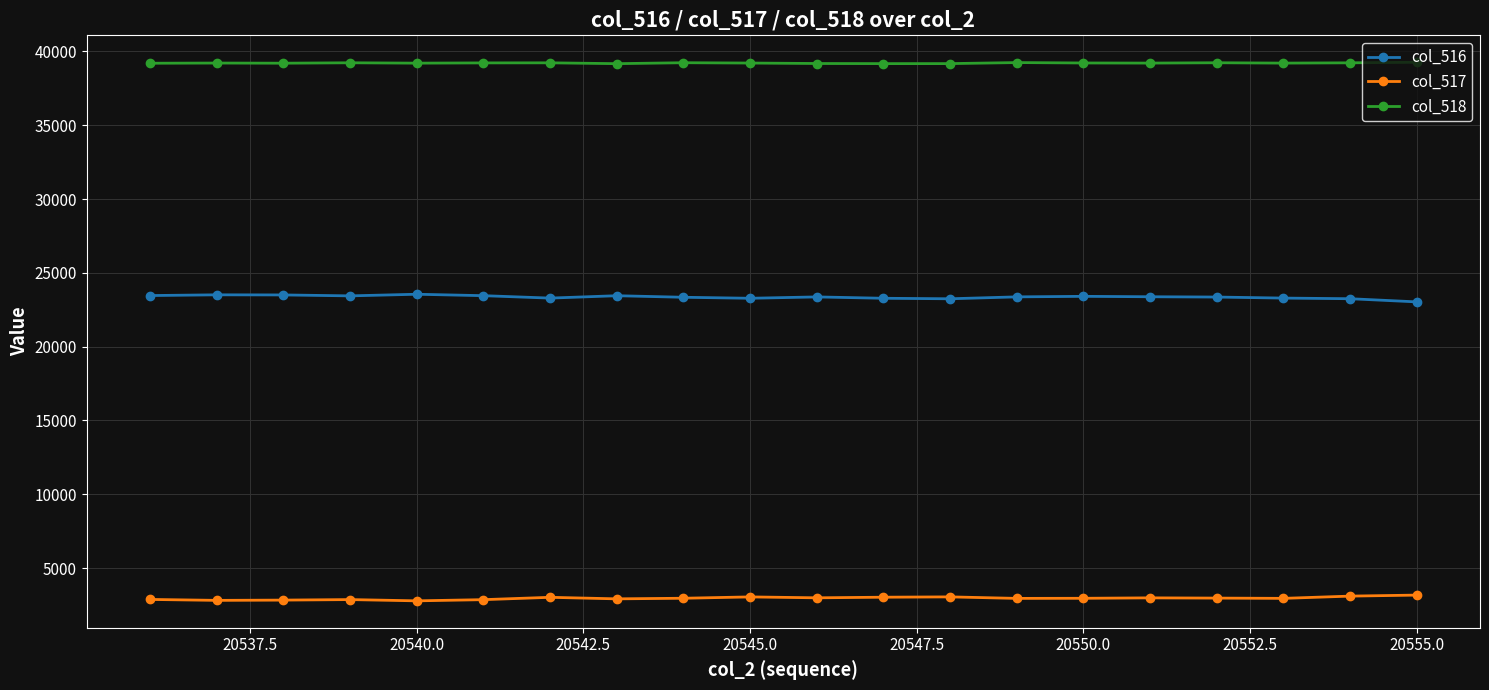

What is the minimum value shown in the chart?

2779